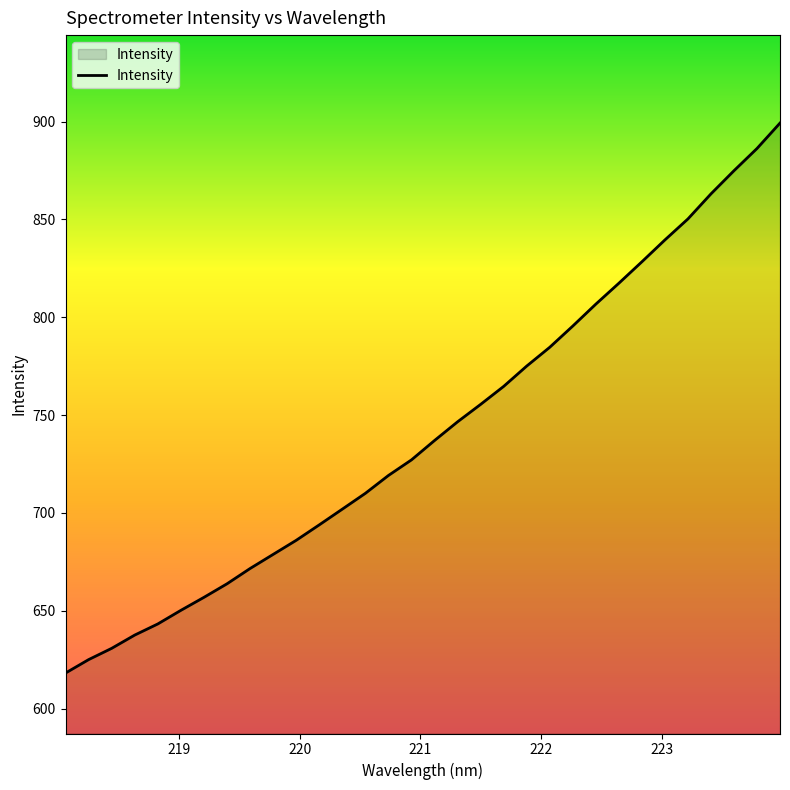

What is the smallest value displayed?

618.1